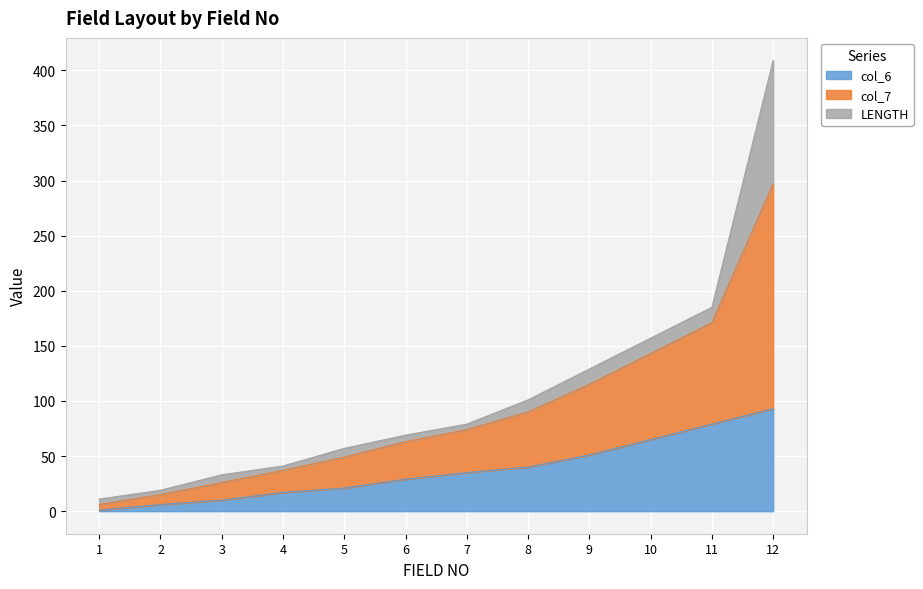

At which category is the sum across all series the highest?

12